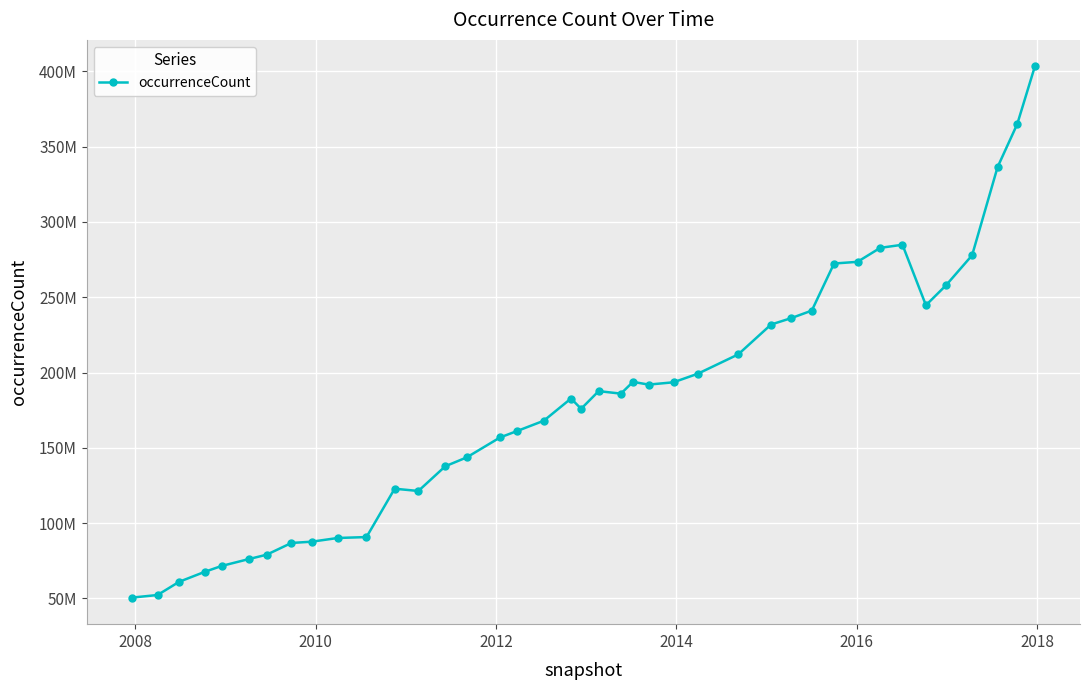

How many interior local valleys (lower than both neighbors) does the data have?

5